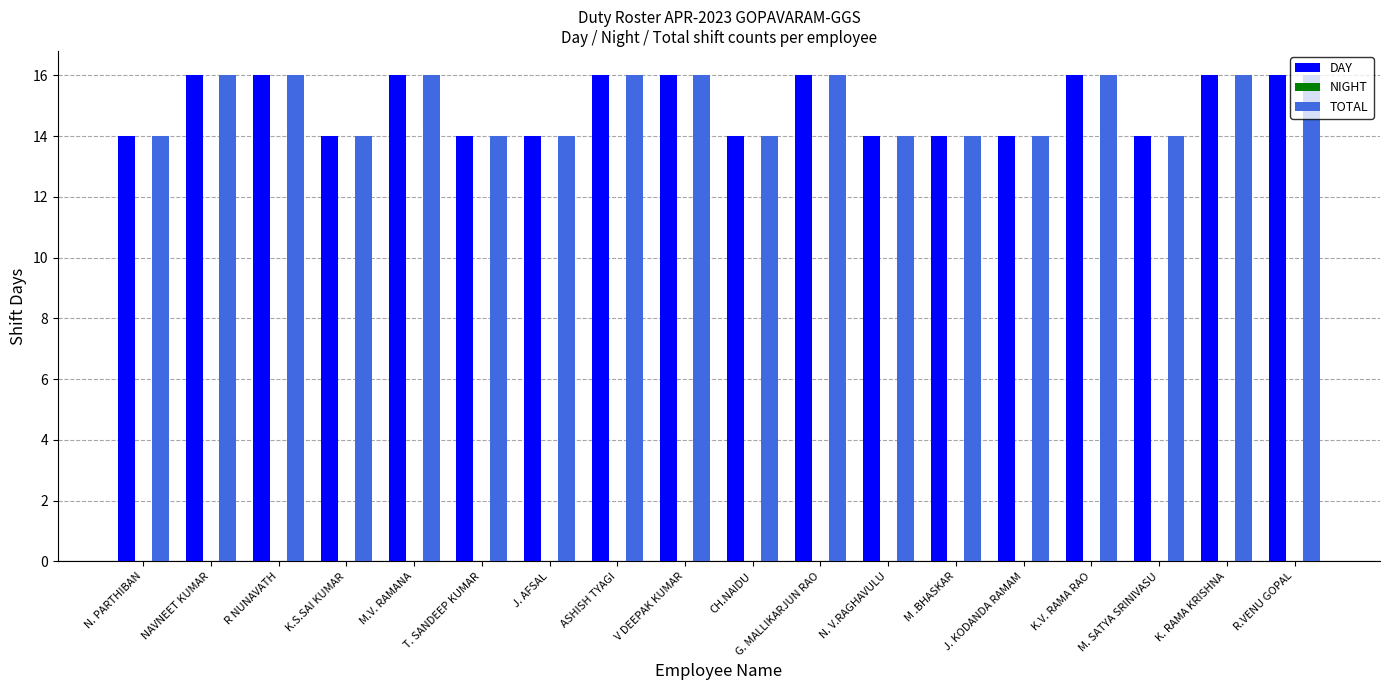

What is the average value of the DAY series?

15